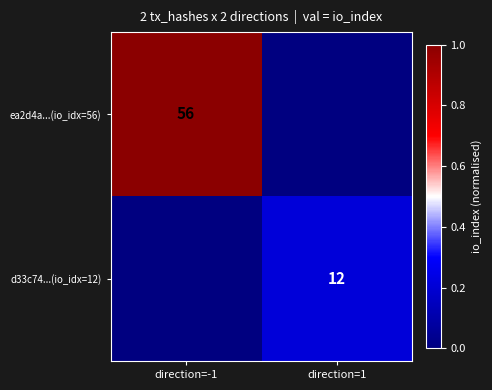

At which category is the sum across all series the highest?

direction=-1